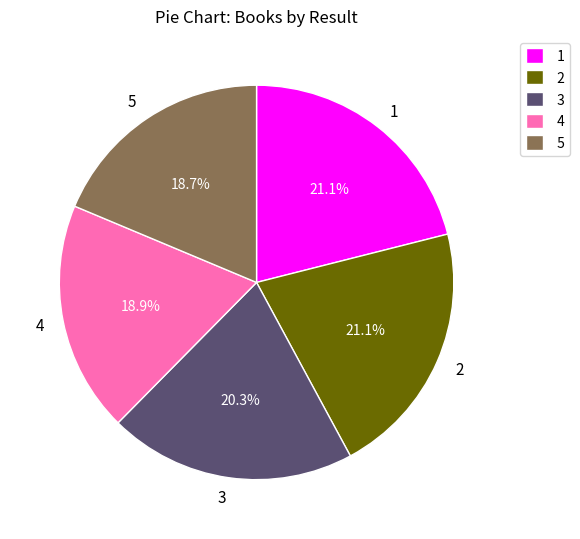

Approximately how many times larger is the value at 3 compared to 5?

1.1